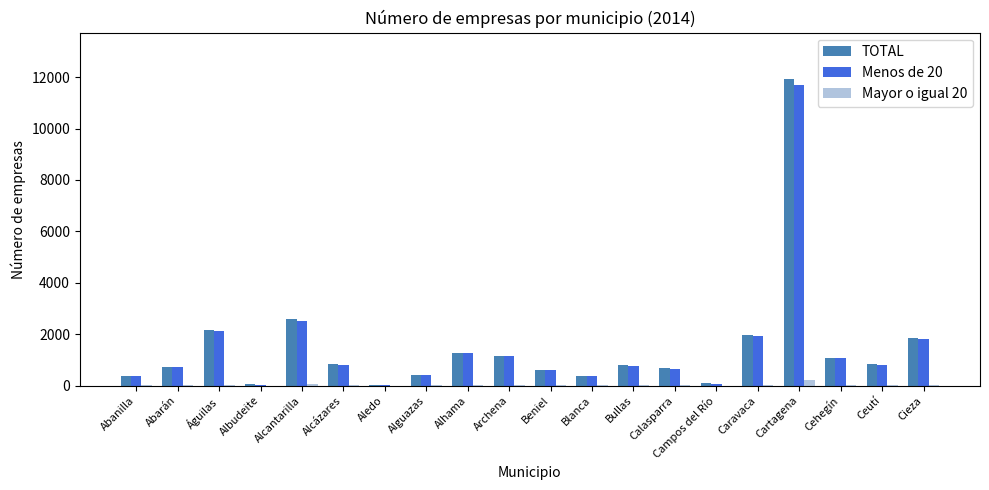

Between Aledo and Archena, which series saw the biggest shift?

TOTAL